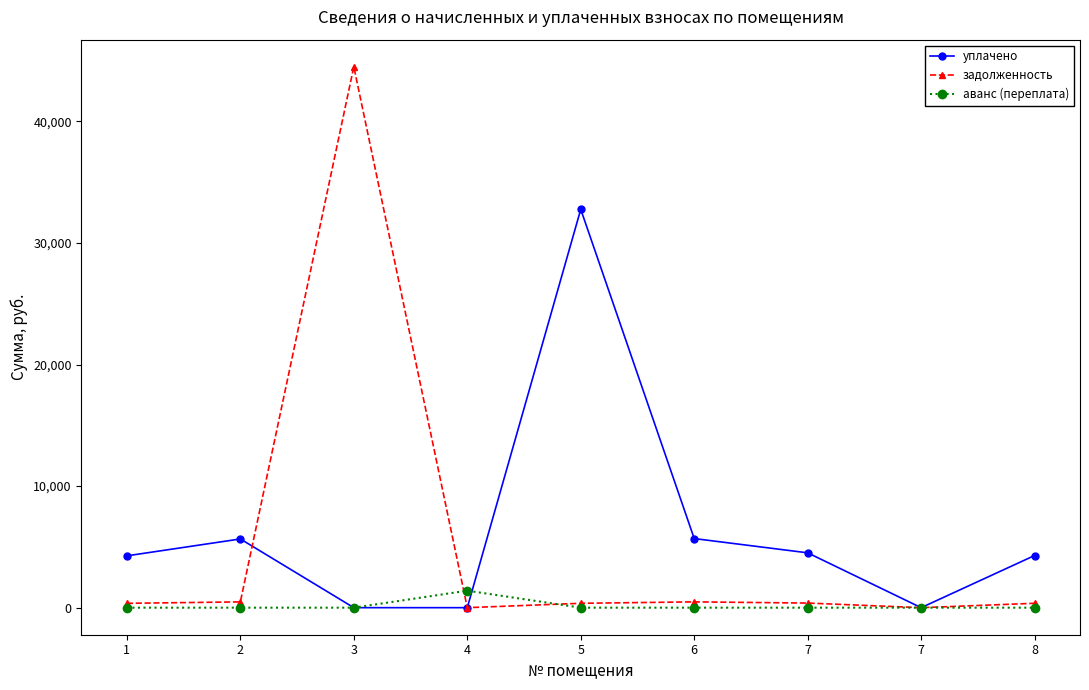

Count the number of categories in the chart.

9